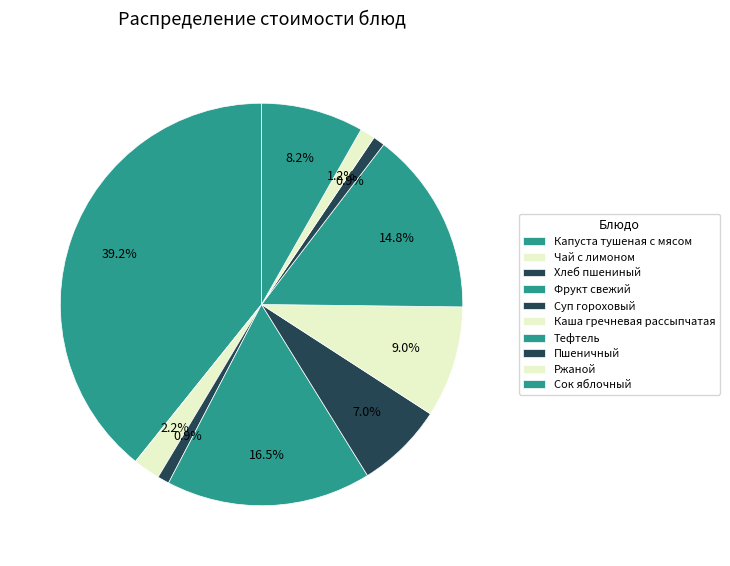

How many segments does this pie chart have?

10